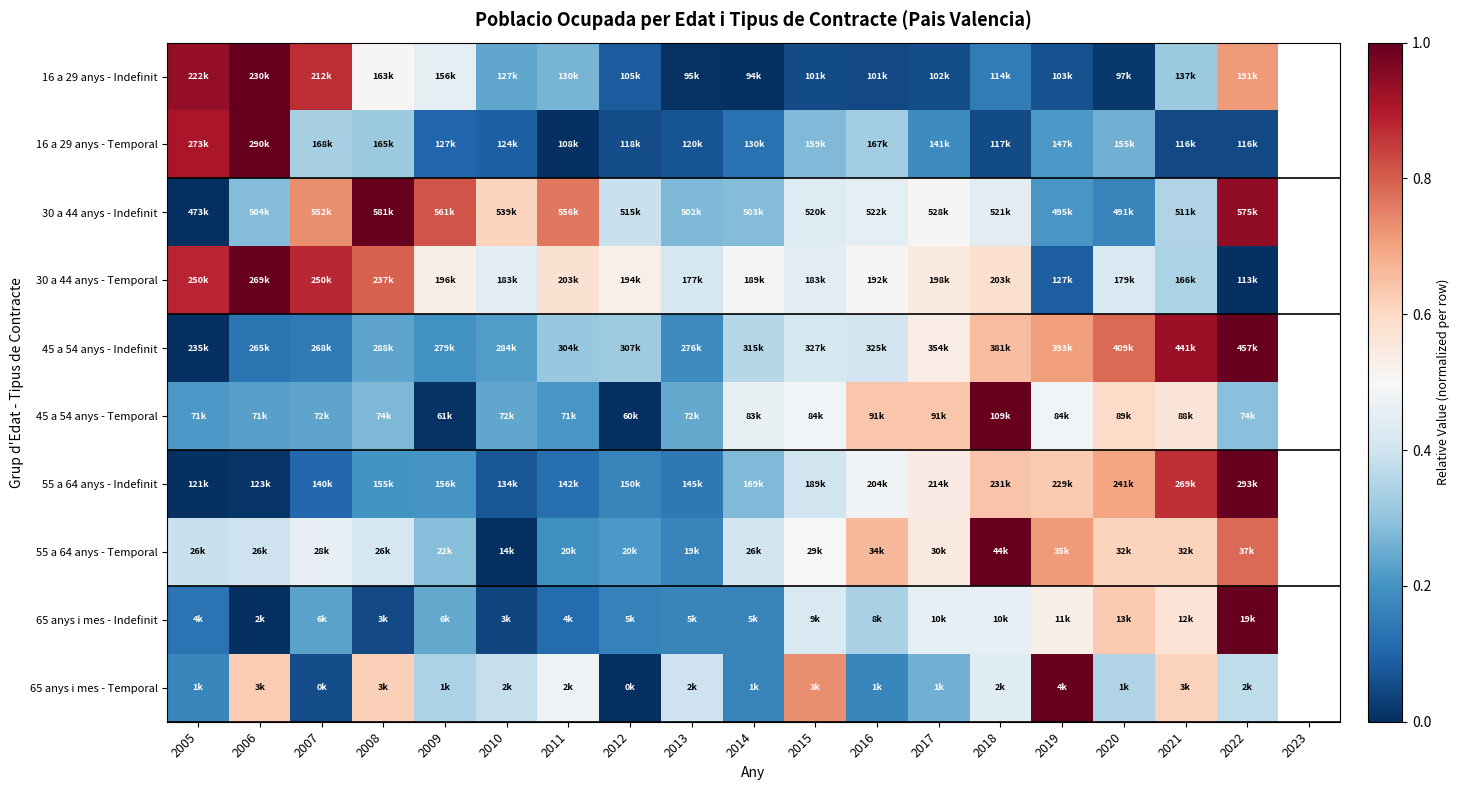

At which label does 55 a 64 anys - Indefinit reach its minimum?

2005